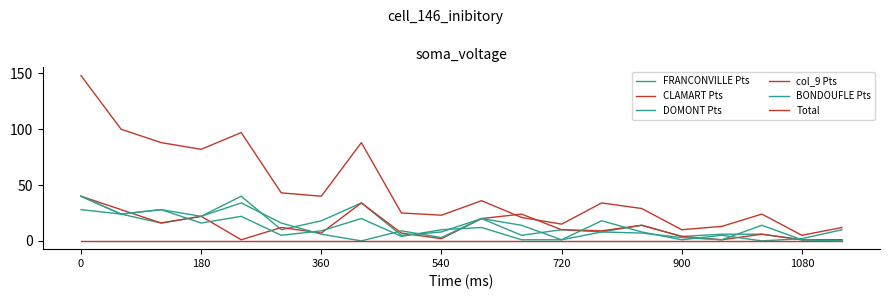

How many lines are shown in the chart?

6